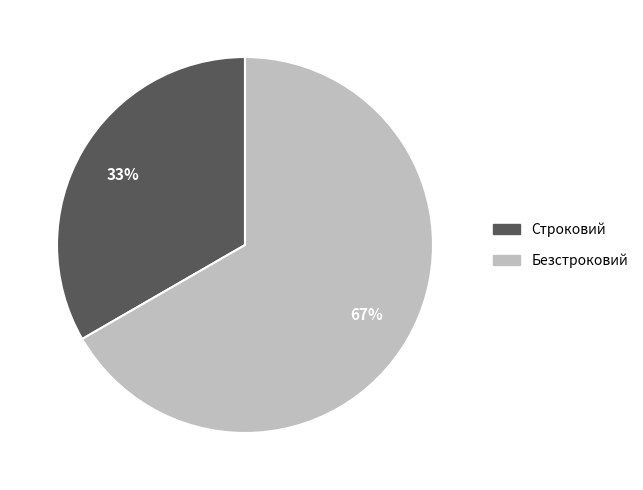

Is the sum of Безстроковий and Строковий greater than half?

Yes